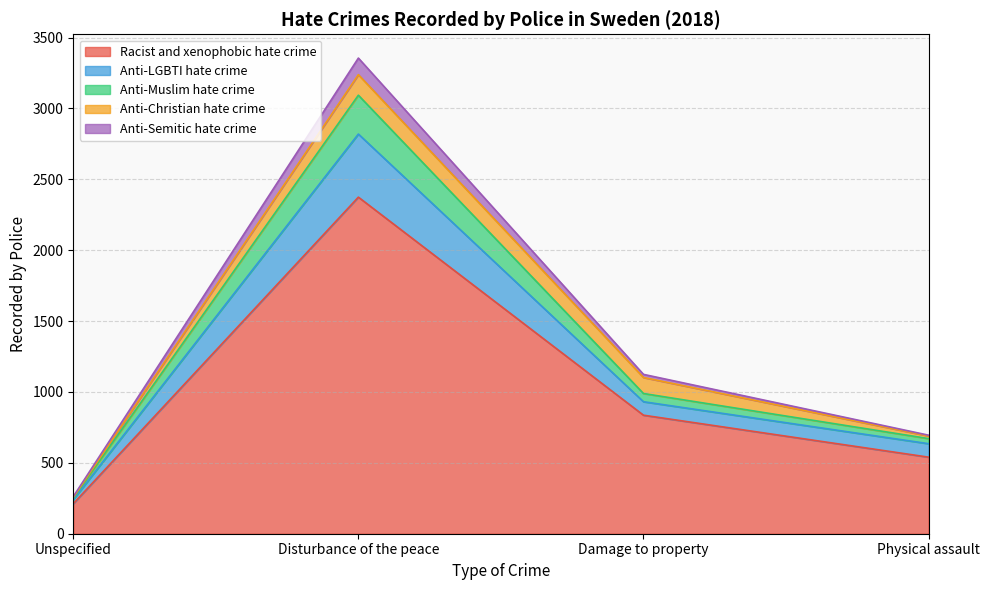

How many Racist and xenophobic hate crime values are between 540 and 2374?

3